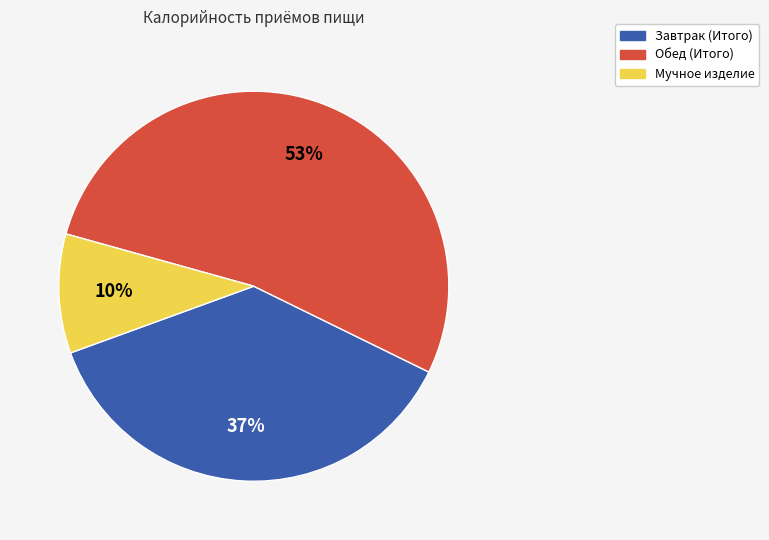

To the nearest percent, what percentage of the pie is Обед (Итого)?

53%